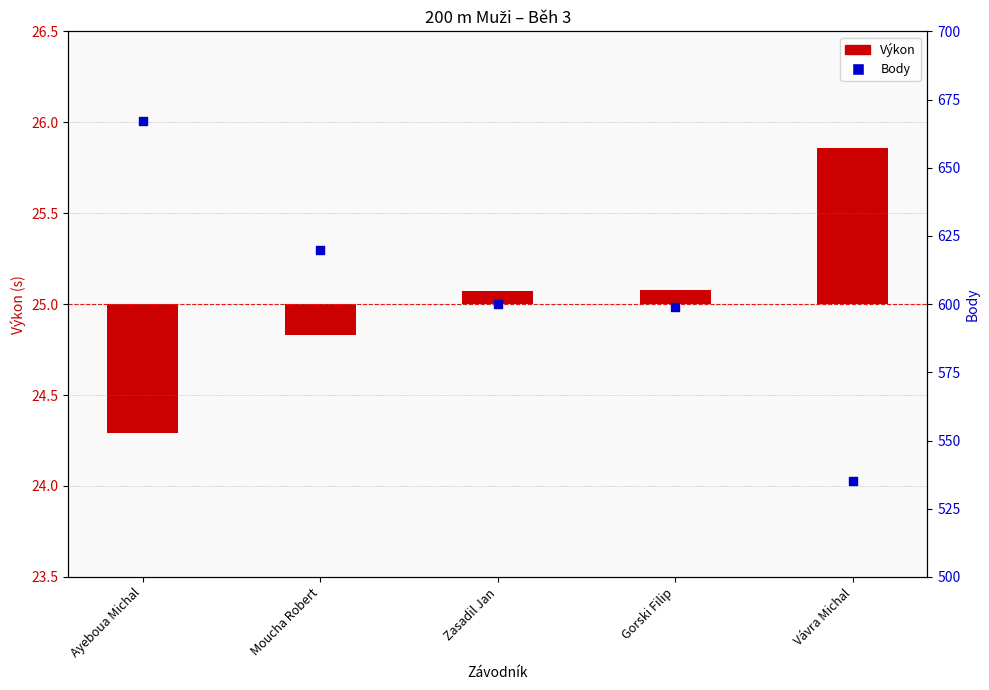

Which series contains the lowest Y value?

Výkon